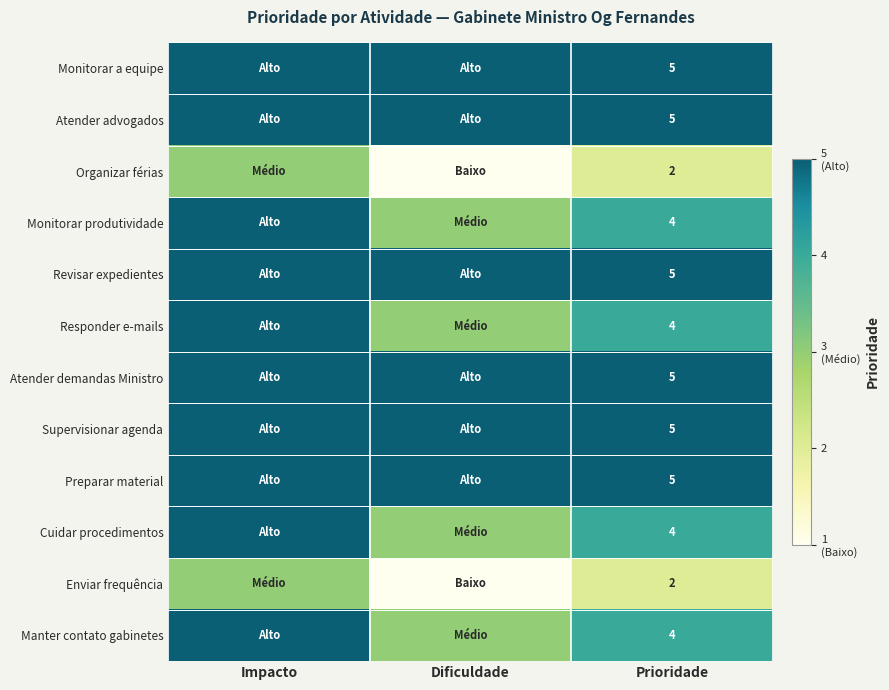

True or false: Preparar material has a value of 5 at Prioridade.

True